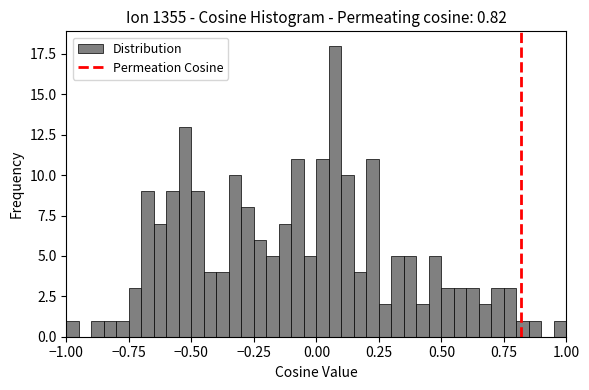

Read against the x-axis, roughly where is the centre of the tallest bar?

0.10